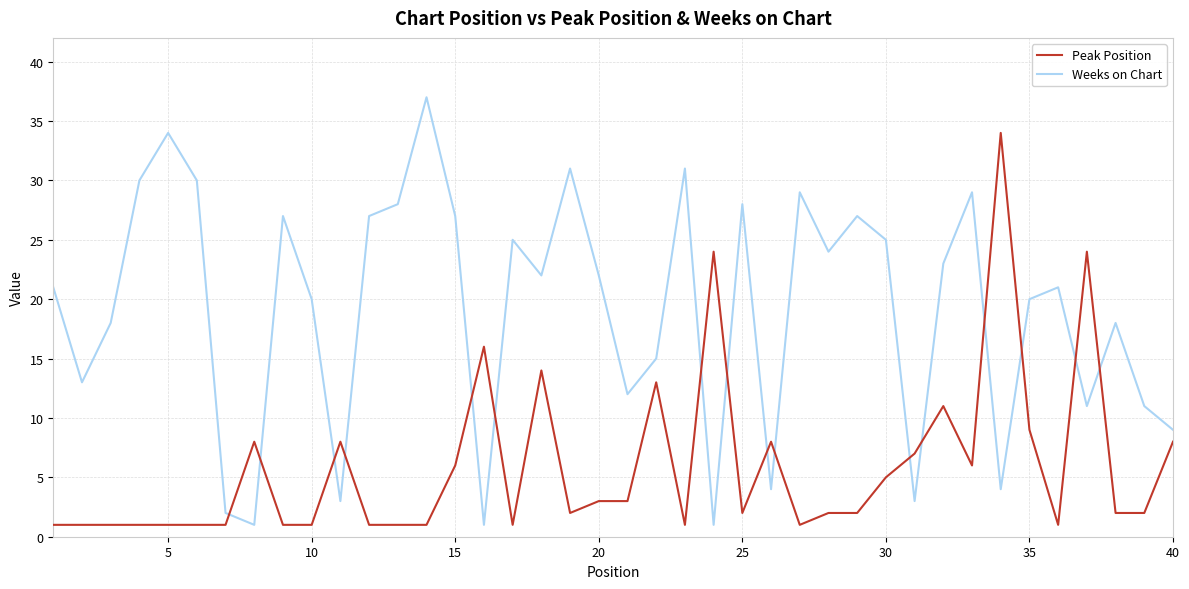

How many lines are shown in the chart?

2